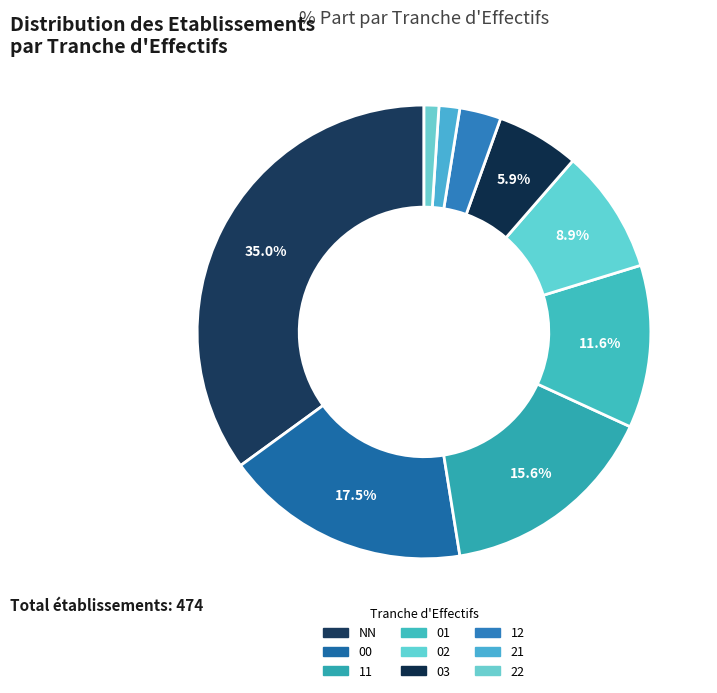

Which category has the biggest portion of the pie?

NN